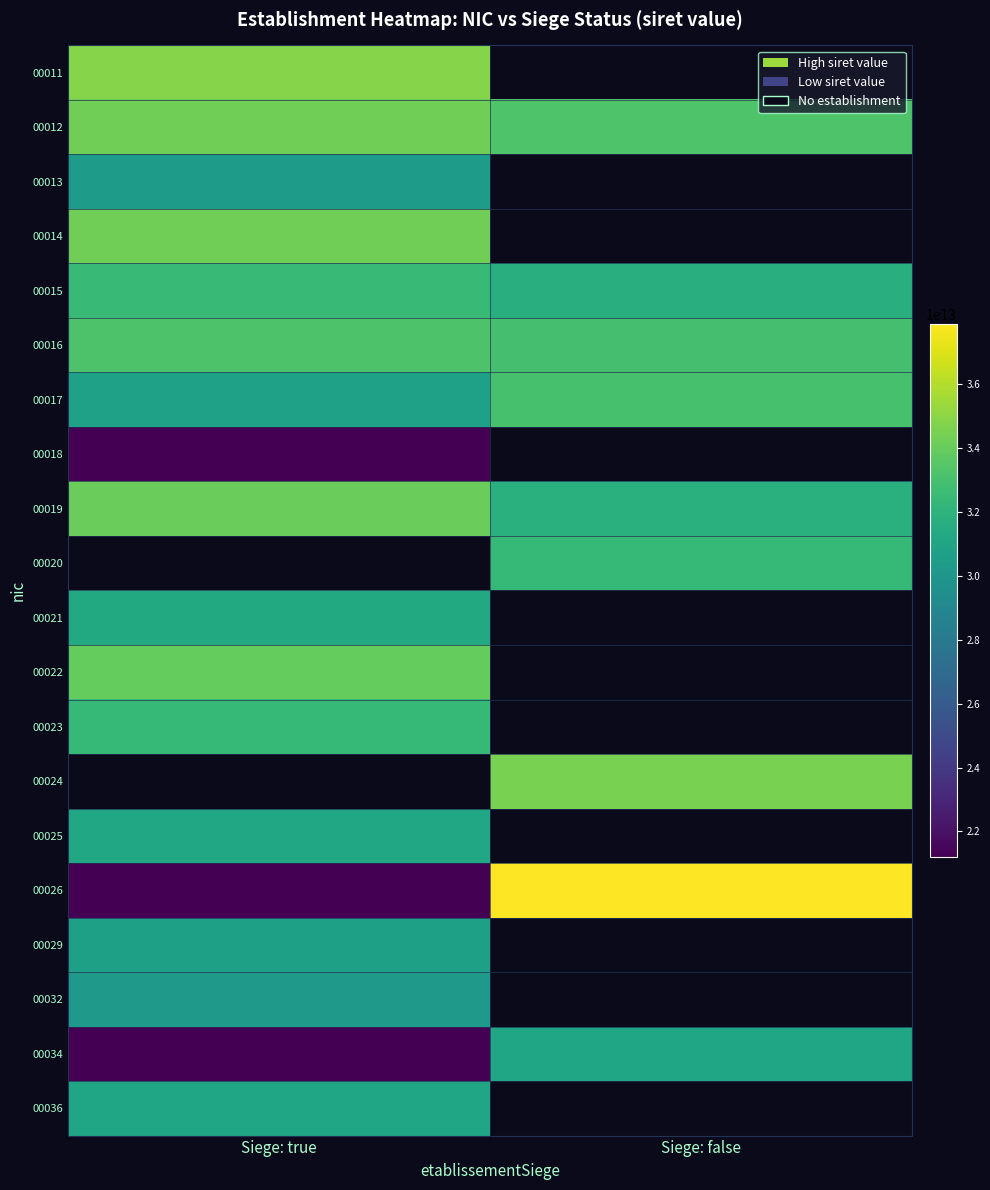

Which series has the largest range (max minus min)?

00026